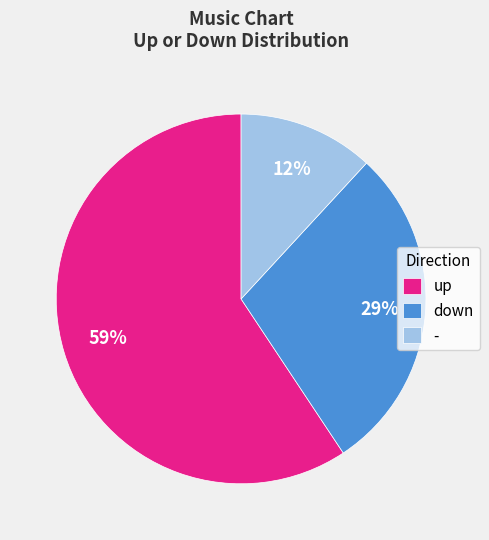

To the nearest percent, what is the average slice percentage?

33%